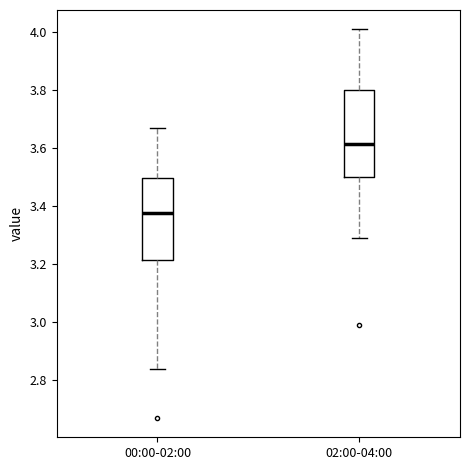

Which box has the lowest median line?

00:00-02:00